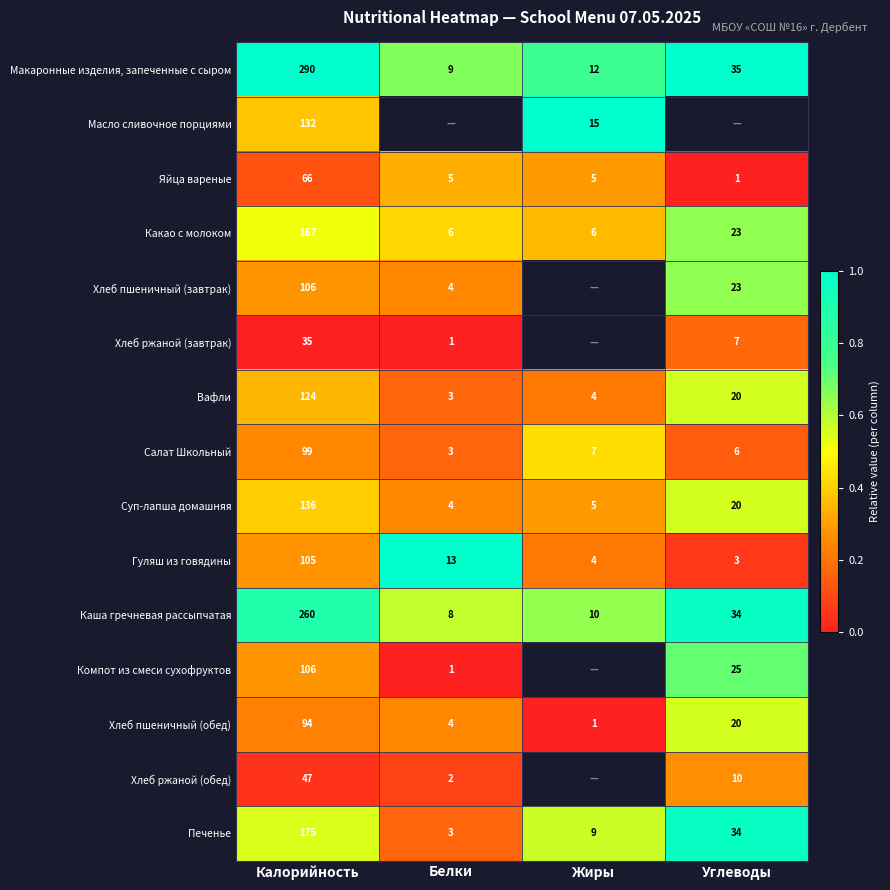

At which label does Суп-лапша домашняя first exceed 20?

Калорийность